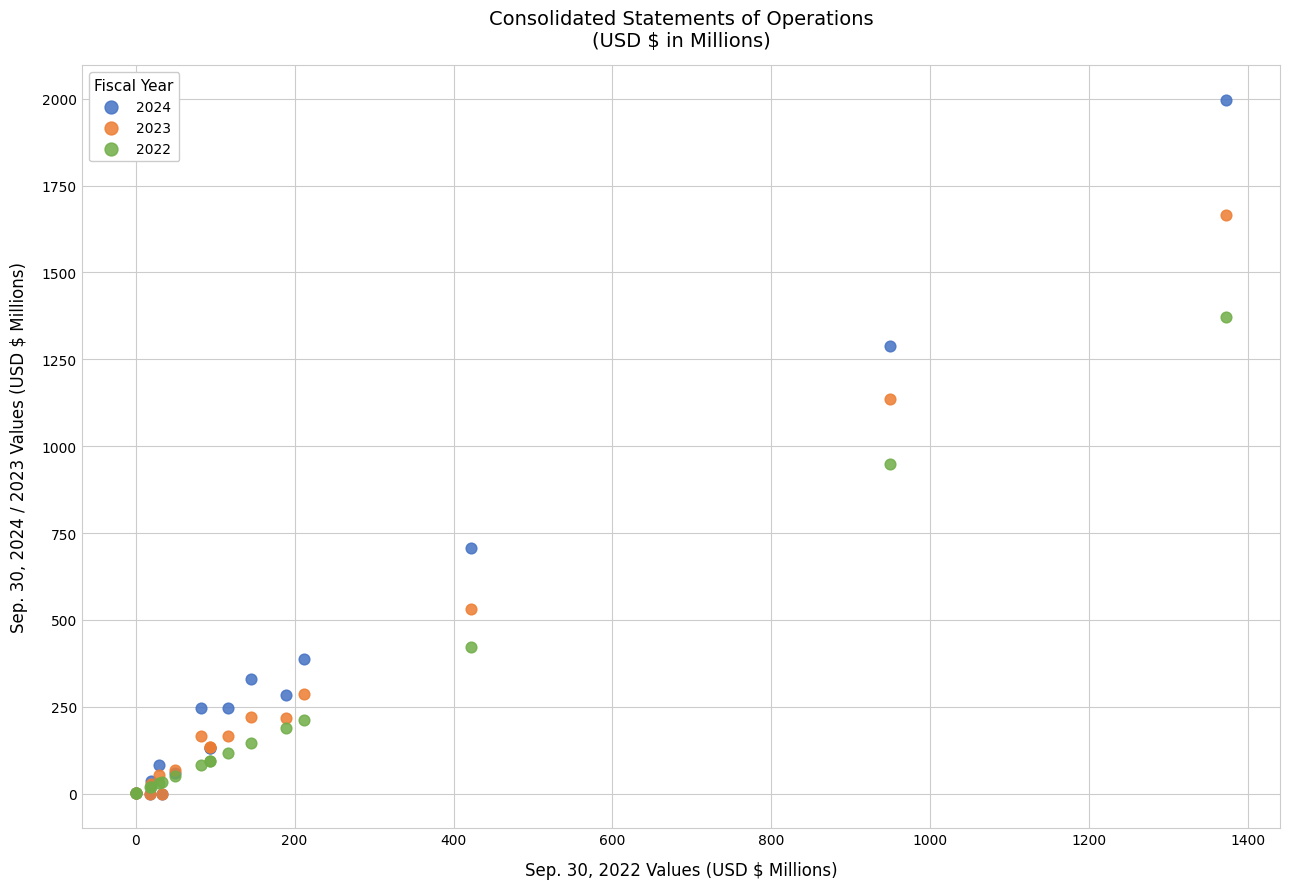

In the 2024 series, what Y value is closest to 998?

707.3